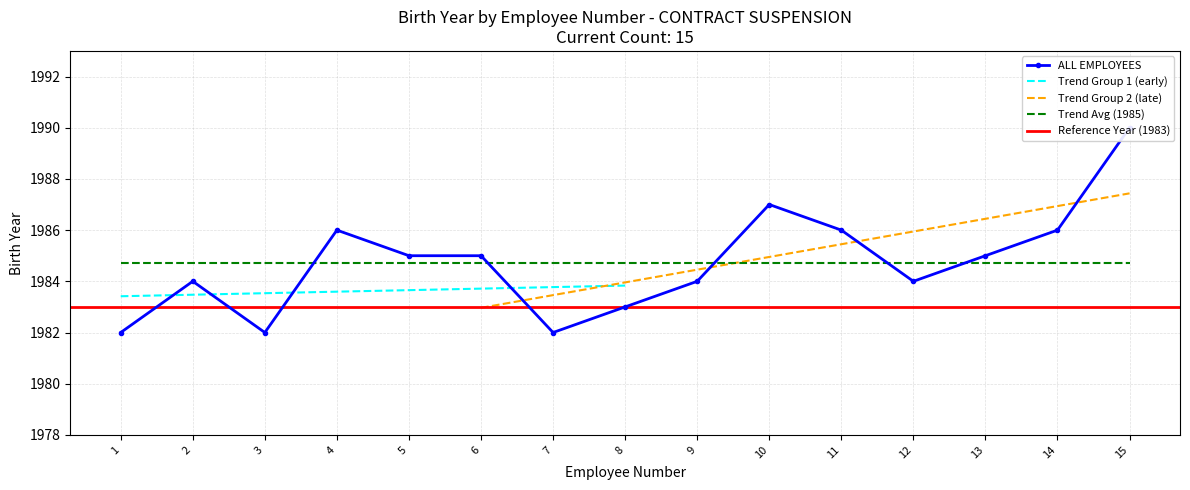

The Trend Group 1 (early) series shows 1983.5 at 2. True or false?

True